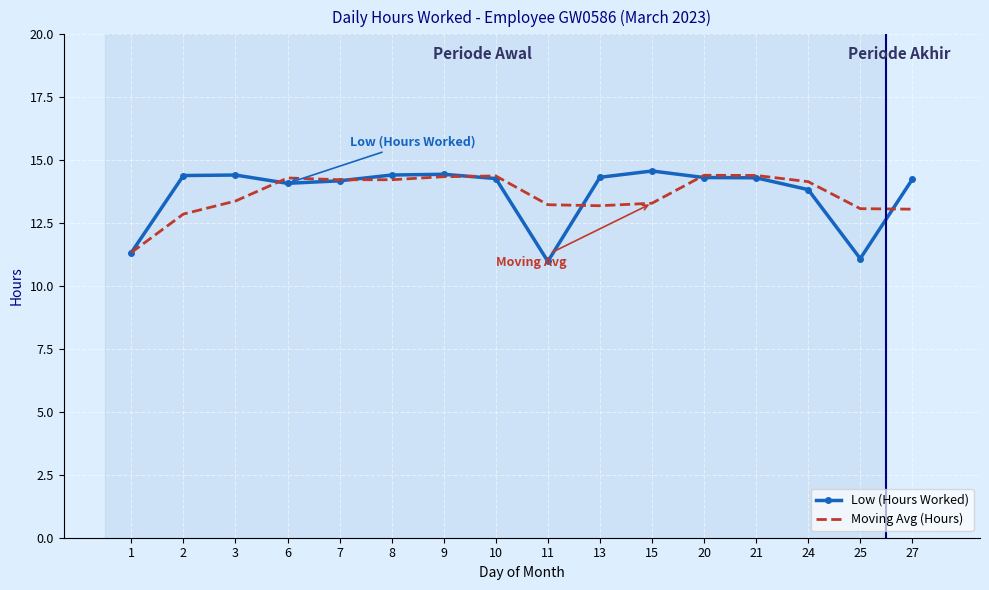

What is the lowest value of the Moving Avg (Hours) series?

11.3